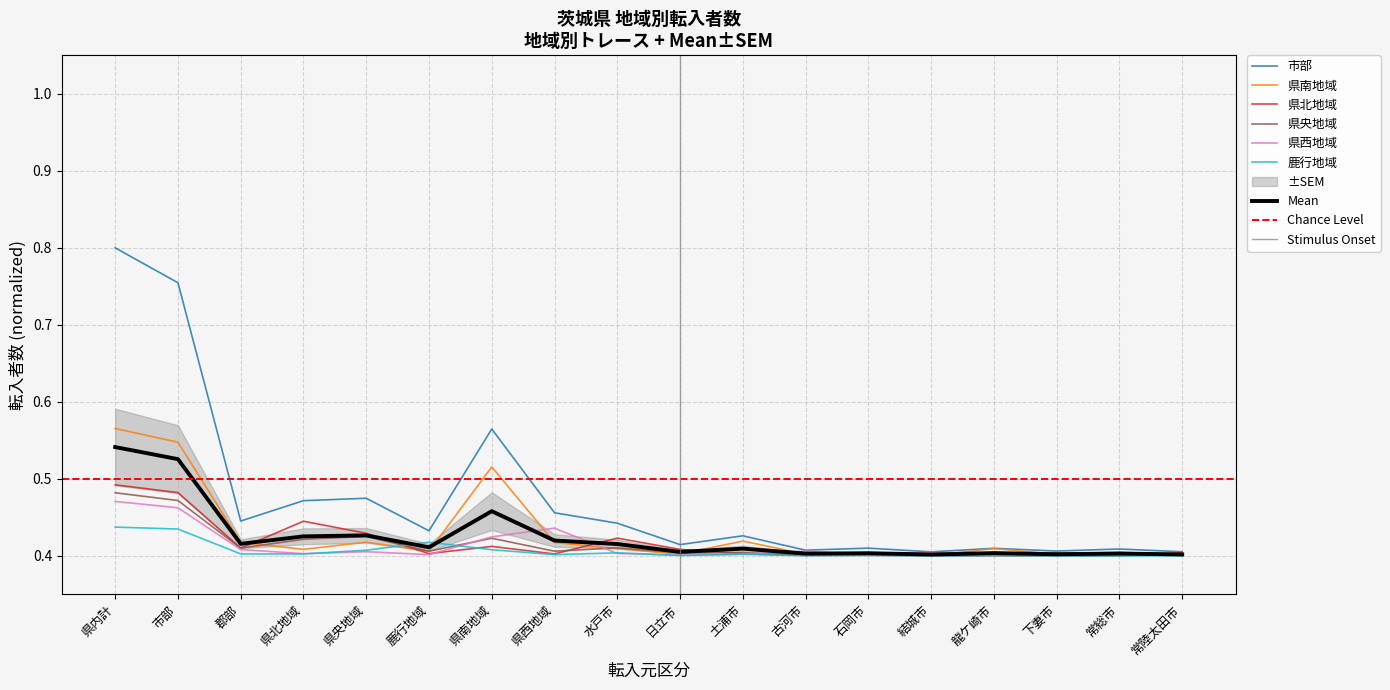

True or false: 県北地域 and 市部 cross at least once.

False